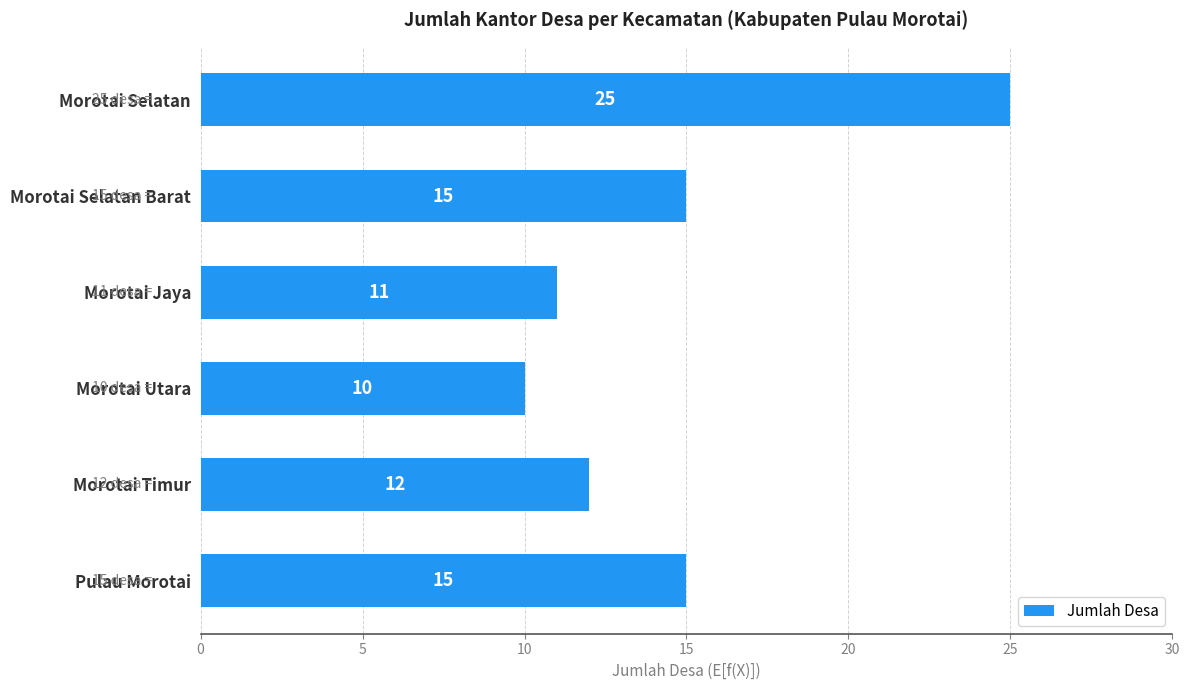

What is the approximate value at Morotai Utara?

10